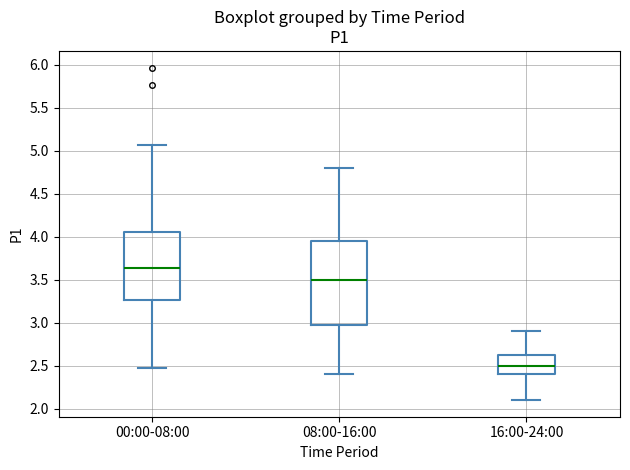

Reading left to right, read every box against the y-axis: the position of its median line, the range the box covers, and the ends of its whiskers. The values are not printed on the chart, so give them approximately, as read against the axis.

00:00-08:00: median 3.65, box 3.25 to 4.05, whiskers 2.45 to 5.05
08:00-16:00: median 3.50, box 3.00 to 3.95, whiskers 2.40 to 4.80
16:00-24:00: median 2.50, box 2.40 to 2.65, whiskers 2.10 to 2.90